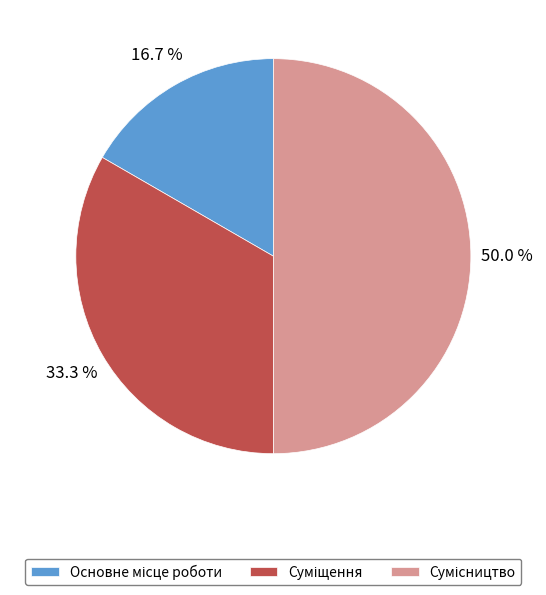

Is there a majority slice in this chart?

No